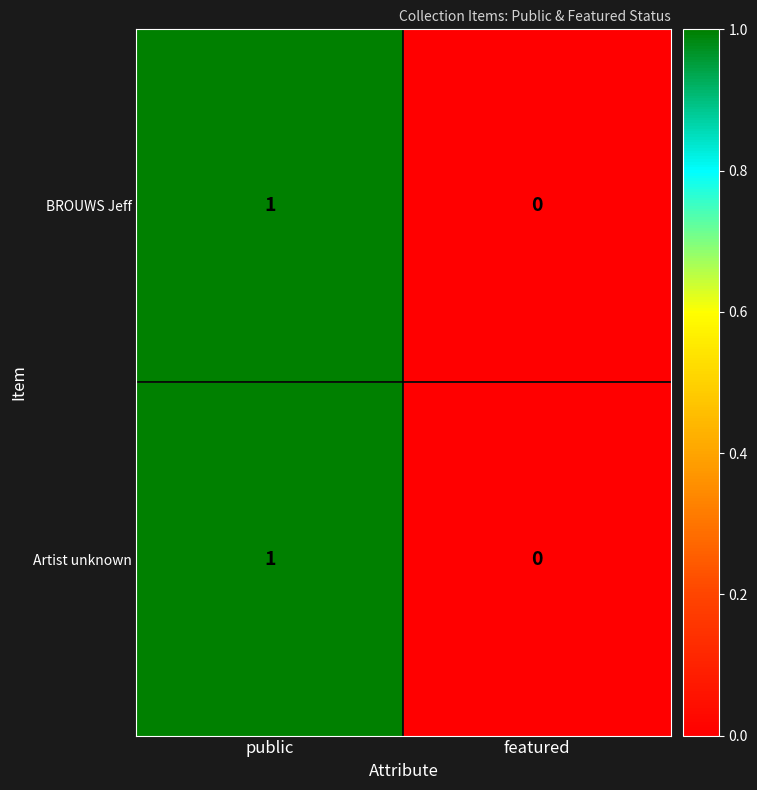

Which category has the highest value in the Artist unknown series?

public